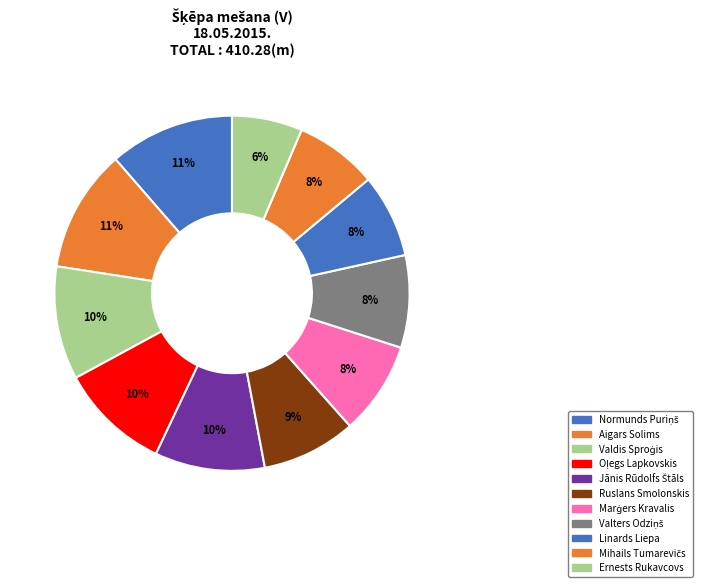

How many slices are in this pie chart?

11